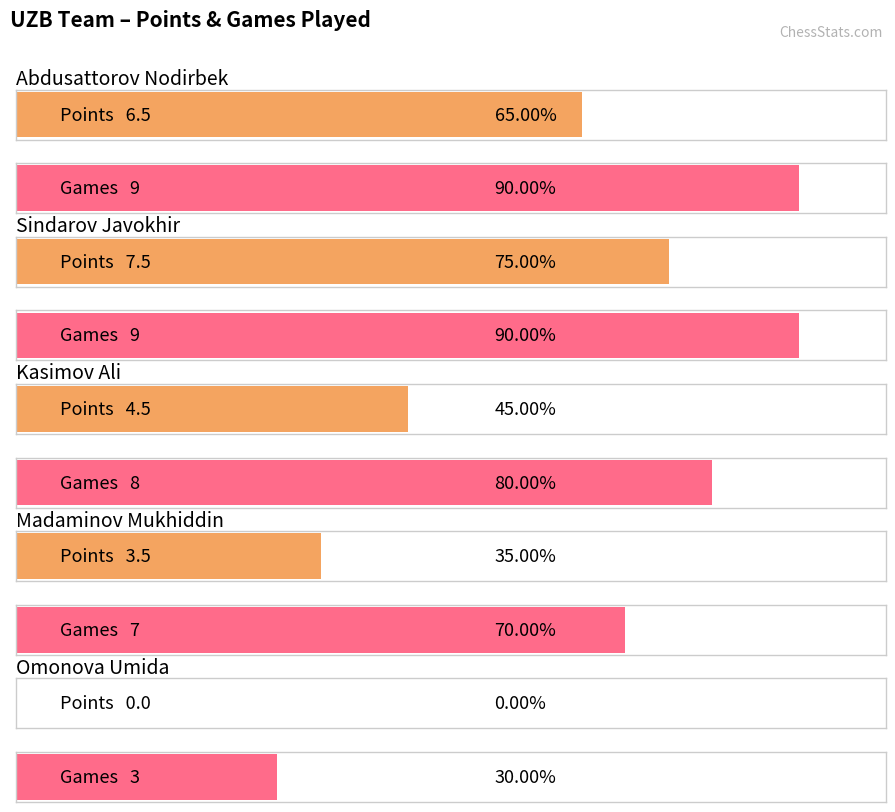

Does the chart contain stacked bars?

No